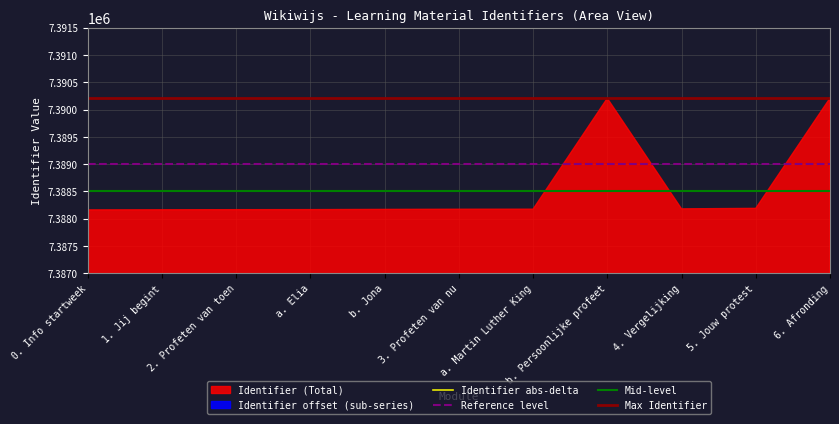

Which category has the highest value across all series?

6. Afronding